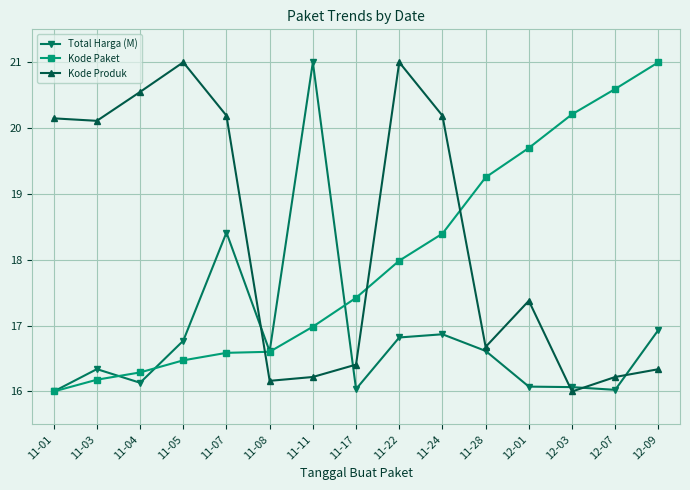

True or false: Kode Paket has a value of 30.7 at 11-24.

False